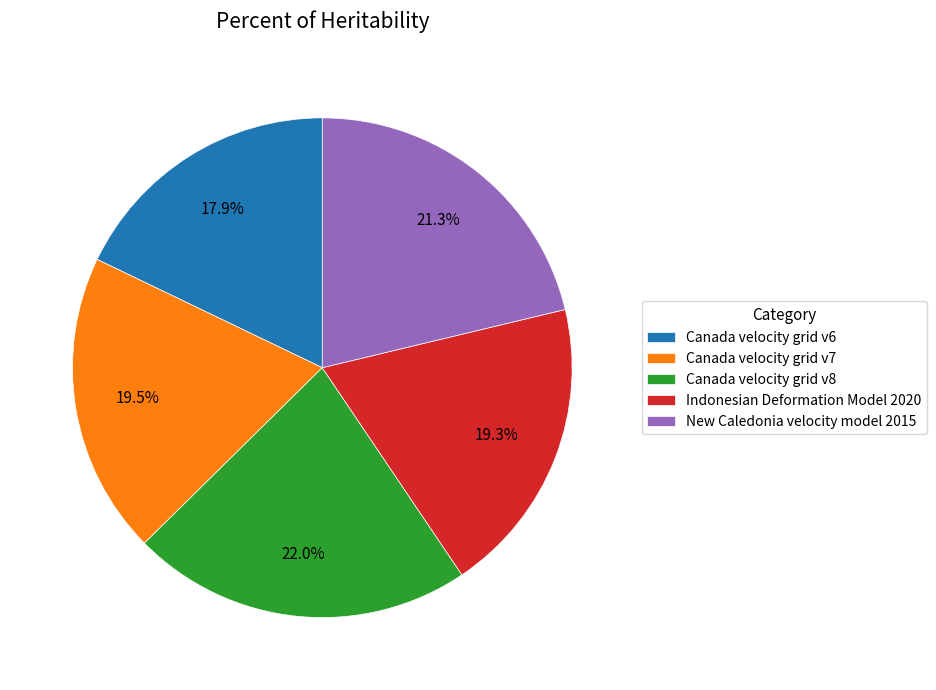

What percentage is NOT represented by Canada velocity grid v6?

82.1%